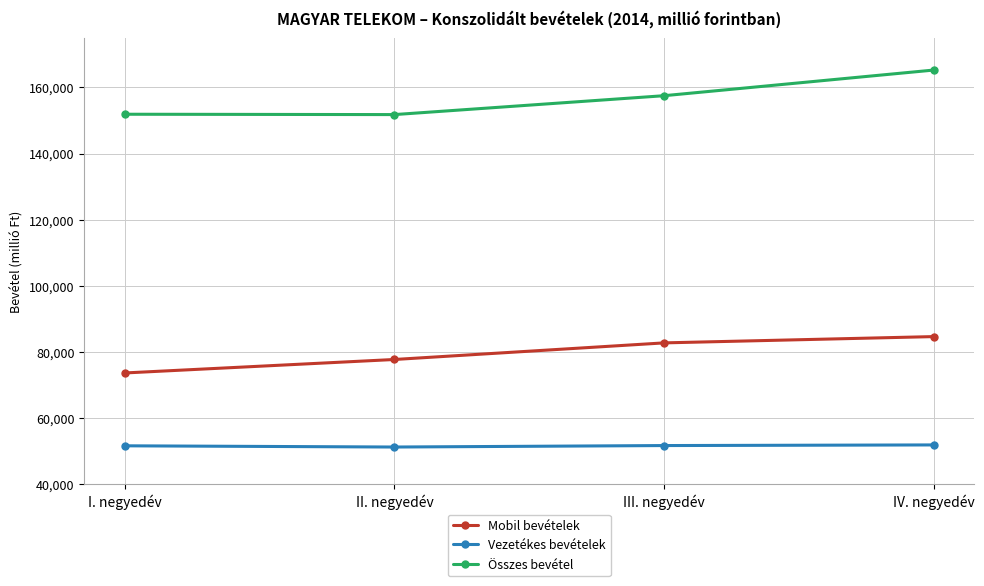

True or false: Mobil bevételek and Vezetékes bevételek intersect in this chart.

False